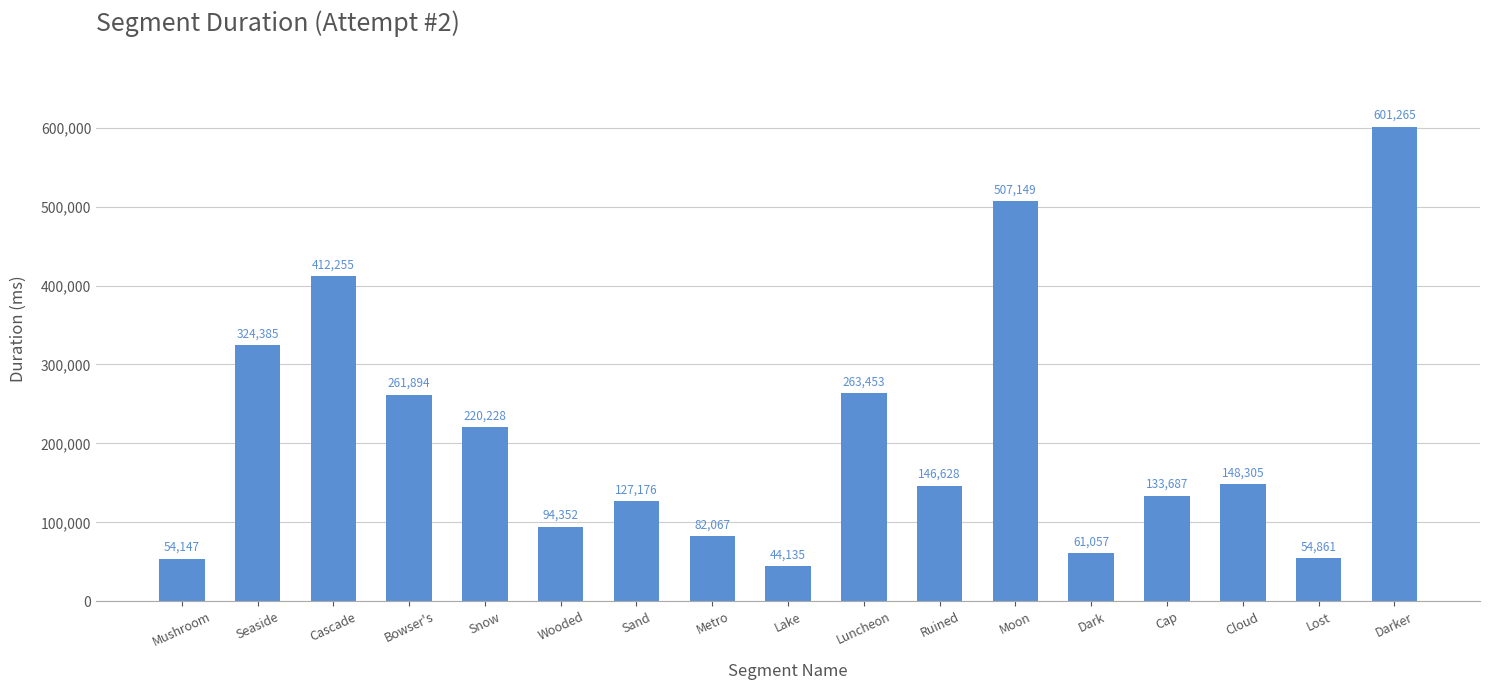

Which has a higher value, Metro or Bowser's?

Bowser's